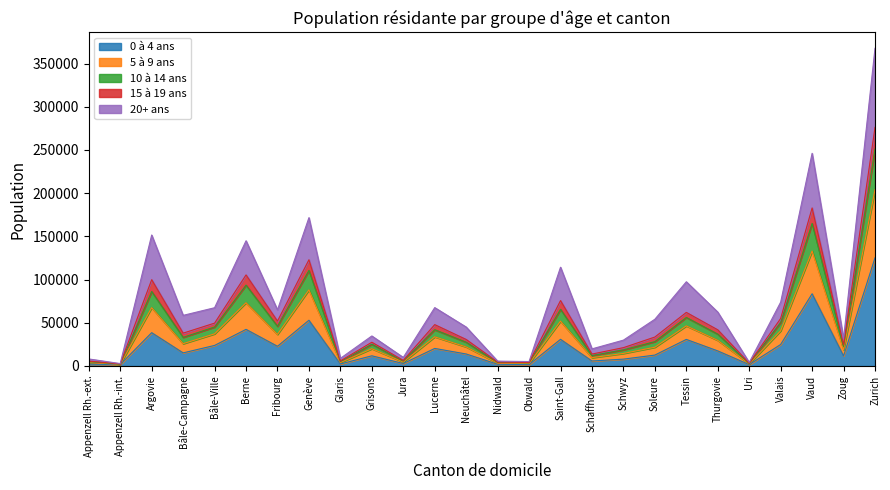

Is the value of 5 à 9 ans at Obwald greater than the value of 0 à 4 ans at Valais?

No